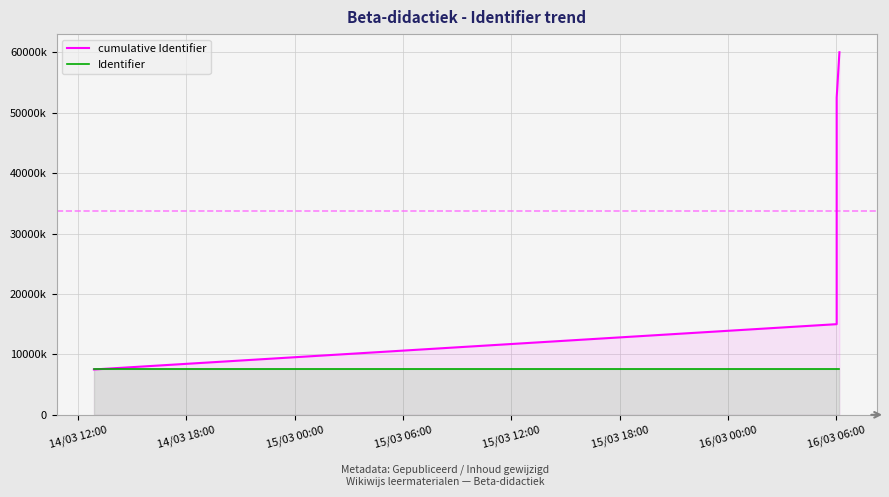

Rank the series at 15/03 00:00 from lowest to highest value.

Identifier, cumulative Identifier